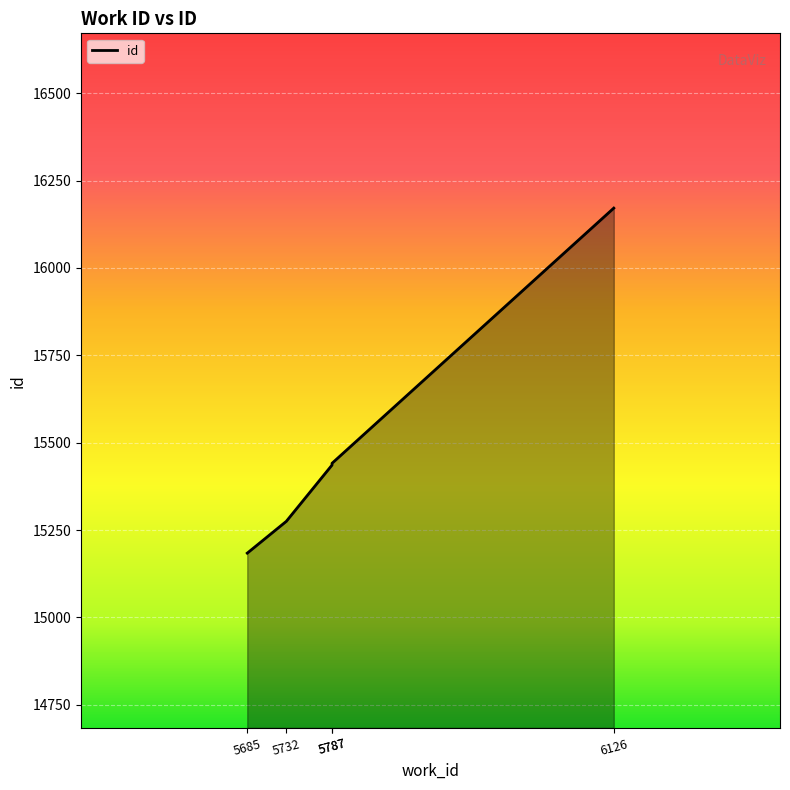

Approximately how many times larger is the value at 5685 compared to 6126?

0.9